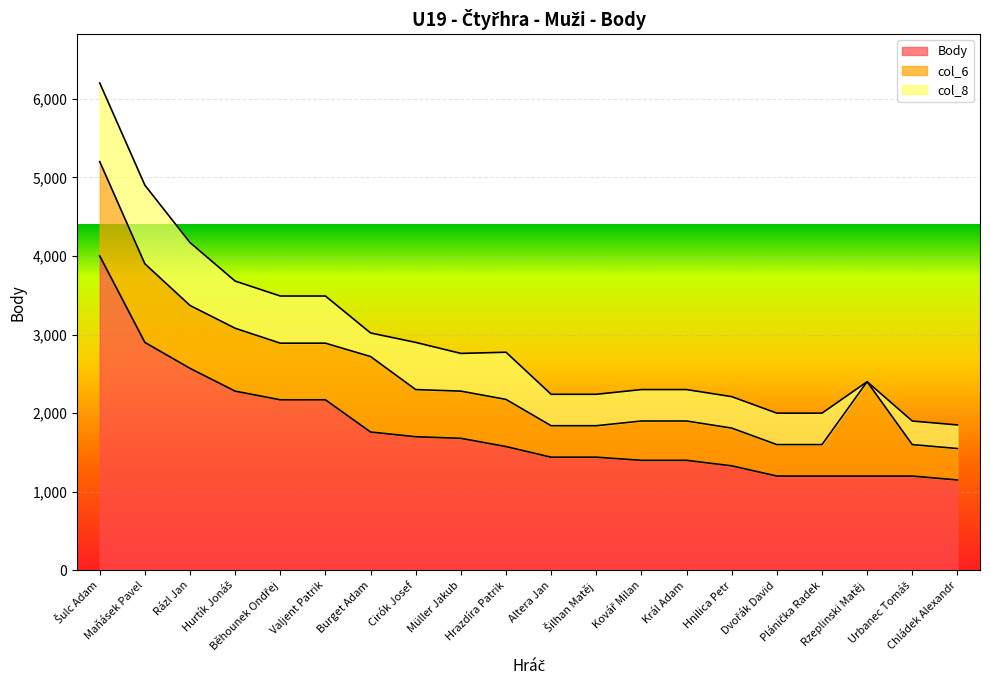

The col_6 series shows 800 at Rázl Jan. True or false?

True